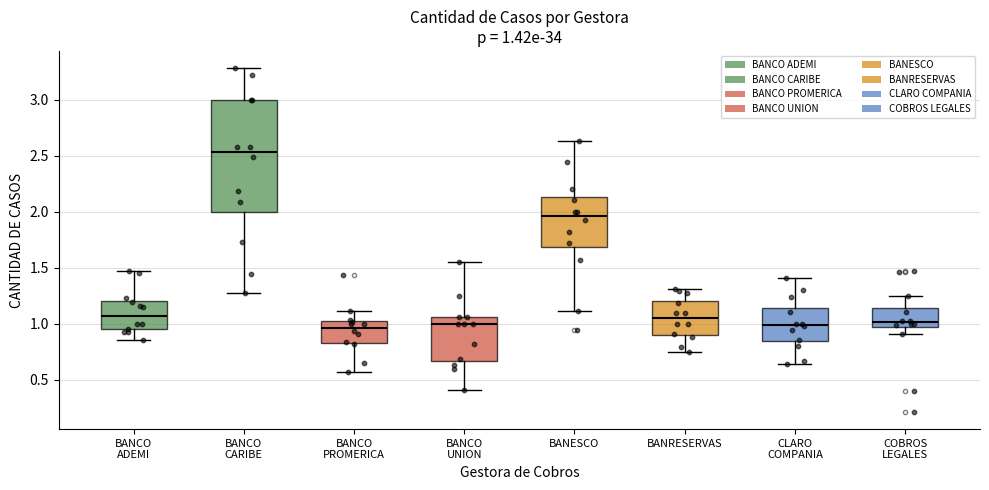

Which box has the highest median line?

BANCO CARIBE